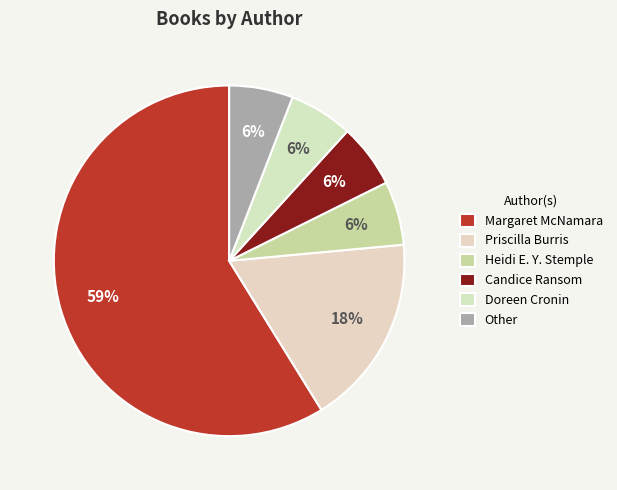

To the nearest percent, what portion does Doreen Cronin represent?

6%